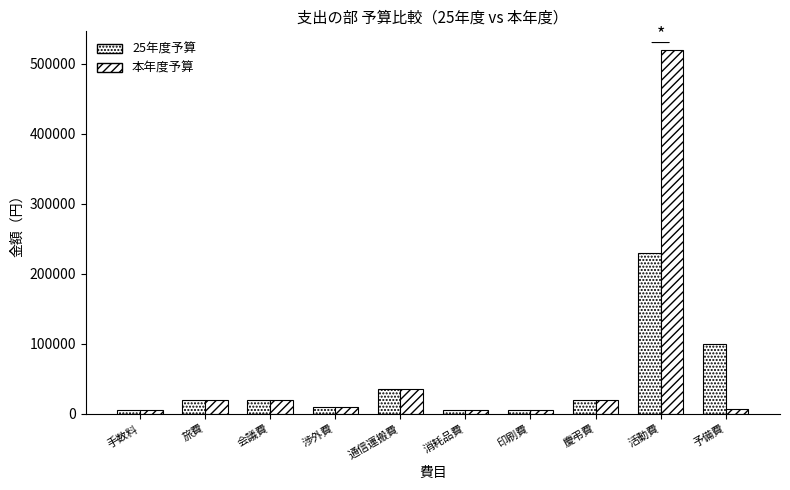

How many bars are there in total?

20